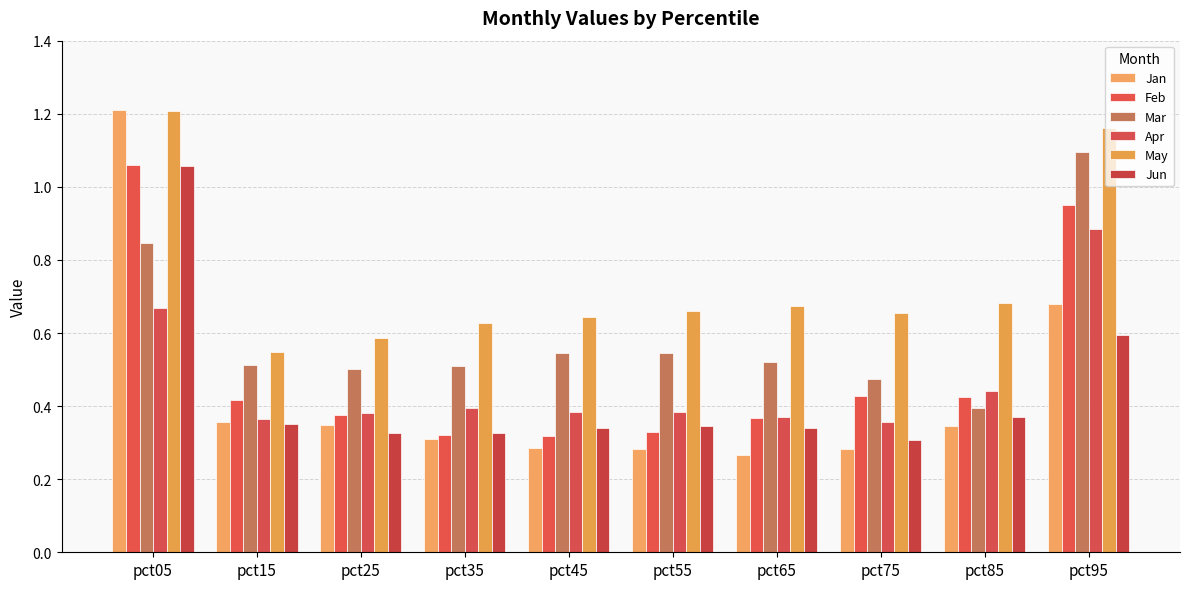

Which series has the widest spread of values?

Jan